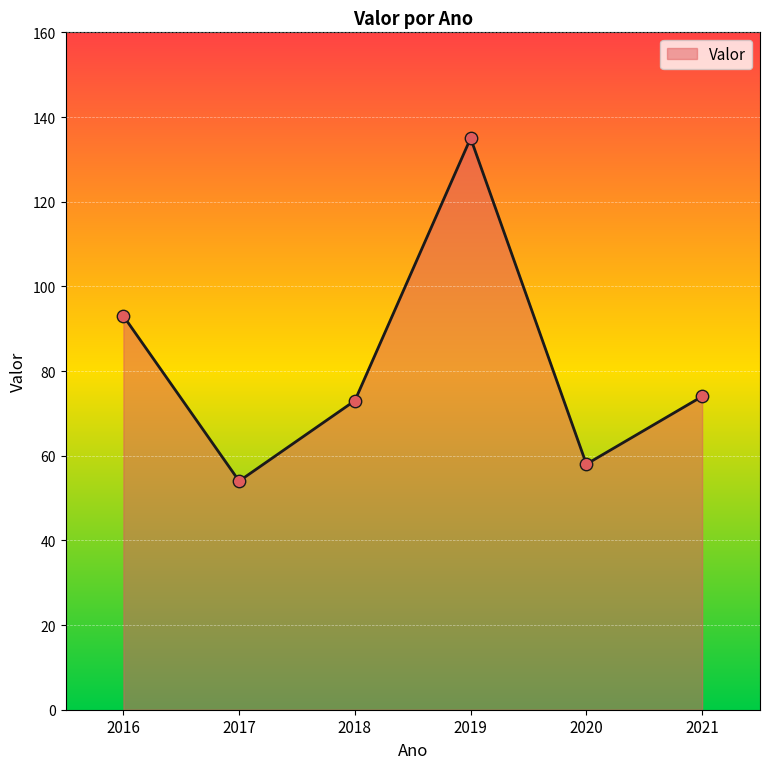

Approximately how many times larger is the value at 2019 compared to 2016?

1.5